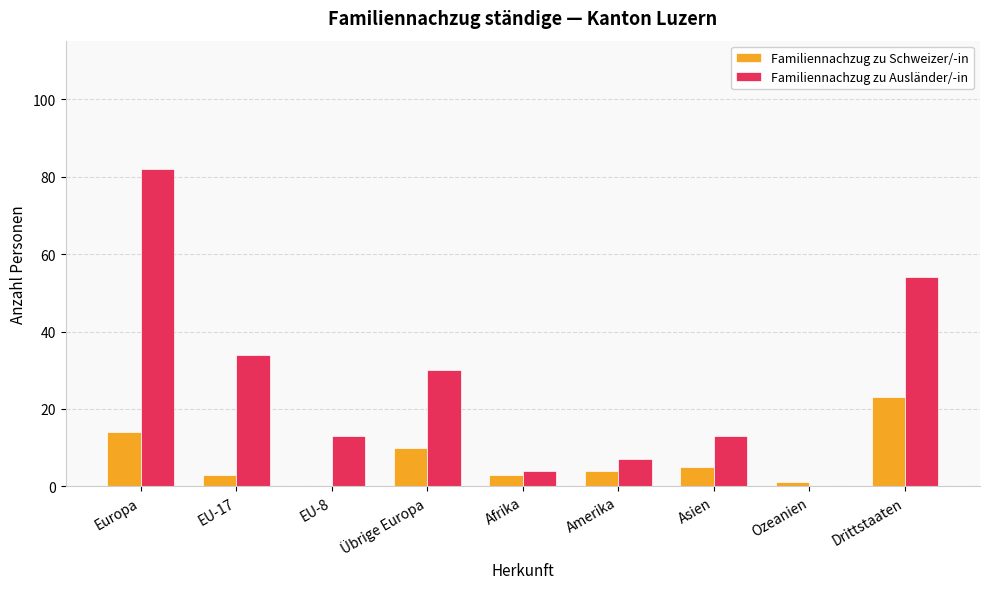

Which series changed the most between EU-8 and Übrige Europa?

Familiennachzug zu Ausländer/-in